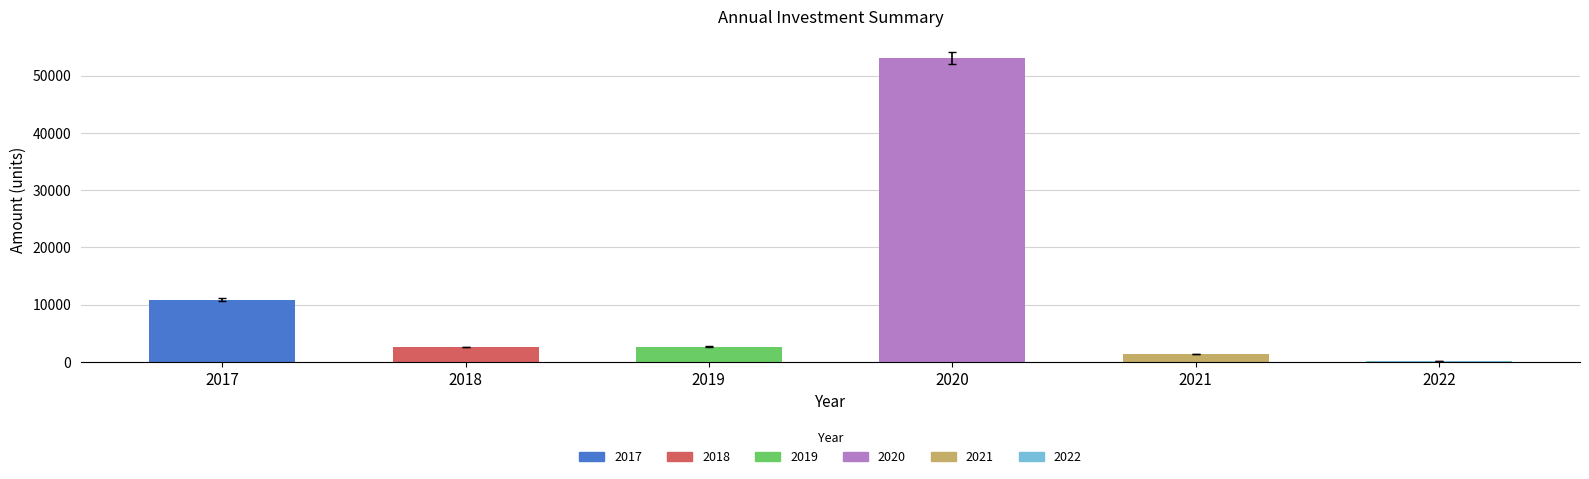

Count the number of data series in this chart.

1